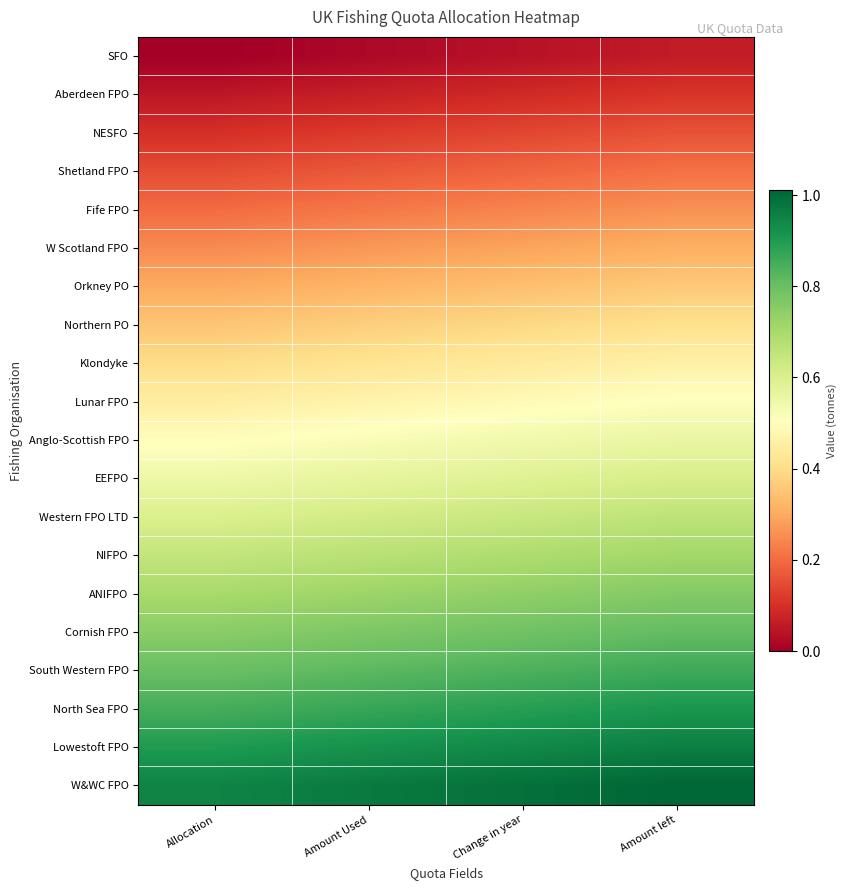

Reading left to right, what are all the values shown in this chart?

SFO: Allocation=0.0	Amount Used=0.0	Change in year=0.0	Amount left=0.1
Aberdeen FPO: Allocation=0.1	Amount Used=0.1	Change in year=0.1	Amount left=0.1
NESFO: Allocation=0.1	Amount Used=0.1	Change in year=0.1	Amount left=0.2
Shetland FPO: Allocation=0.2	Amount Used=0.2	Change in year=0.2	Amount left=0.2
Fife FPO: Allocation=0.2	Amount Used=0.2	Change in year=0.2	Amount left=0.3
W Scotland FPO: Allocation=0.2	Amount Used=0.3	Change in year=0.3	Amount left=0.3
Orkney PO: Allocation=0.3	Amount Used=0.3	Change in year=0.3	Amount left=0.4
Northern PO: Allocation=0.4	Amount Used=0.4	Change in year=0.4	Amount left=0.4
Klondyke: Allocation=0.4	Amount Used=0.4	Change in year=0.4	Amount left=0.5
Lunar FPO: Allocation=0.5	Amount Used=0.5	Change in year=0.5	Amount left=0.5
Anglo-Scottish FPO: Allocation=0.5	Amount Used=0.5	Change in year=0.5	Amount left=0.6
EEFPO: Allocation=0.6	Amount Used=0.6	Change in year=0.6	Amount left=0.6
Western FPO LTD: Allocation=0.6	Amount Used=0.6	Change in year=0.6	Amount left=0.7
NIFPO: Allocation=0.7	Amount Used=0.7	Change in year=0.7	Amount left=0.7
ANIFPO: Allocation=0.7	Amount Used=0.7	Change in year=0.7	Amount left=0.8
Cornish FPO: Allocation=0.8	Amount Used=0.8	Change in year=0.8	Amount left=0.8
South Western FPO: Allocation=0.8	Amount Used=0.8	Change in year=0.8	Amount left=0.9
North Sea FPO: Allocation=0.9	Amount Used=0.9	Change in year=0.9	Amount left=0.9
Lowestoft FPO: Allocation=0.9	Amount Used=0.9	Change in year=0.9	Amount left=1.0
W&WC FPO: Allocation=1.0	Amount Used=1.0	Change in year=1.0	Amount left=1.0